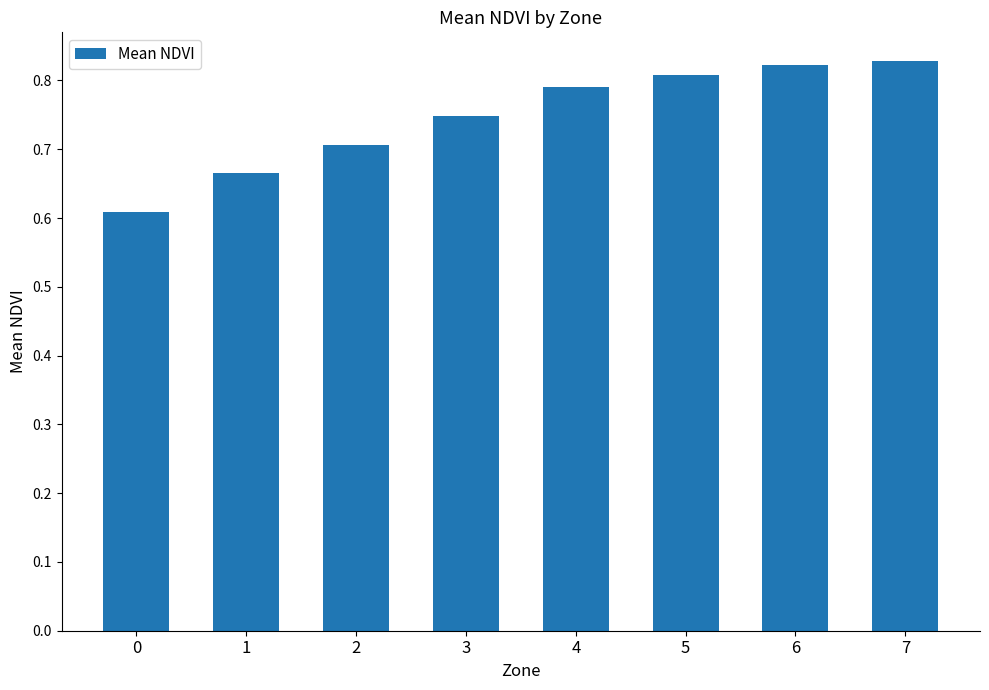

What is the sum of all values?

6.0